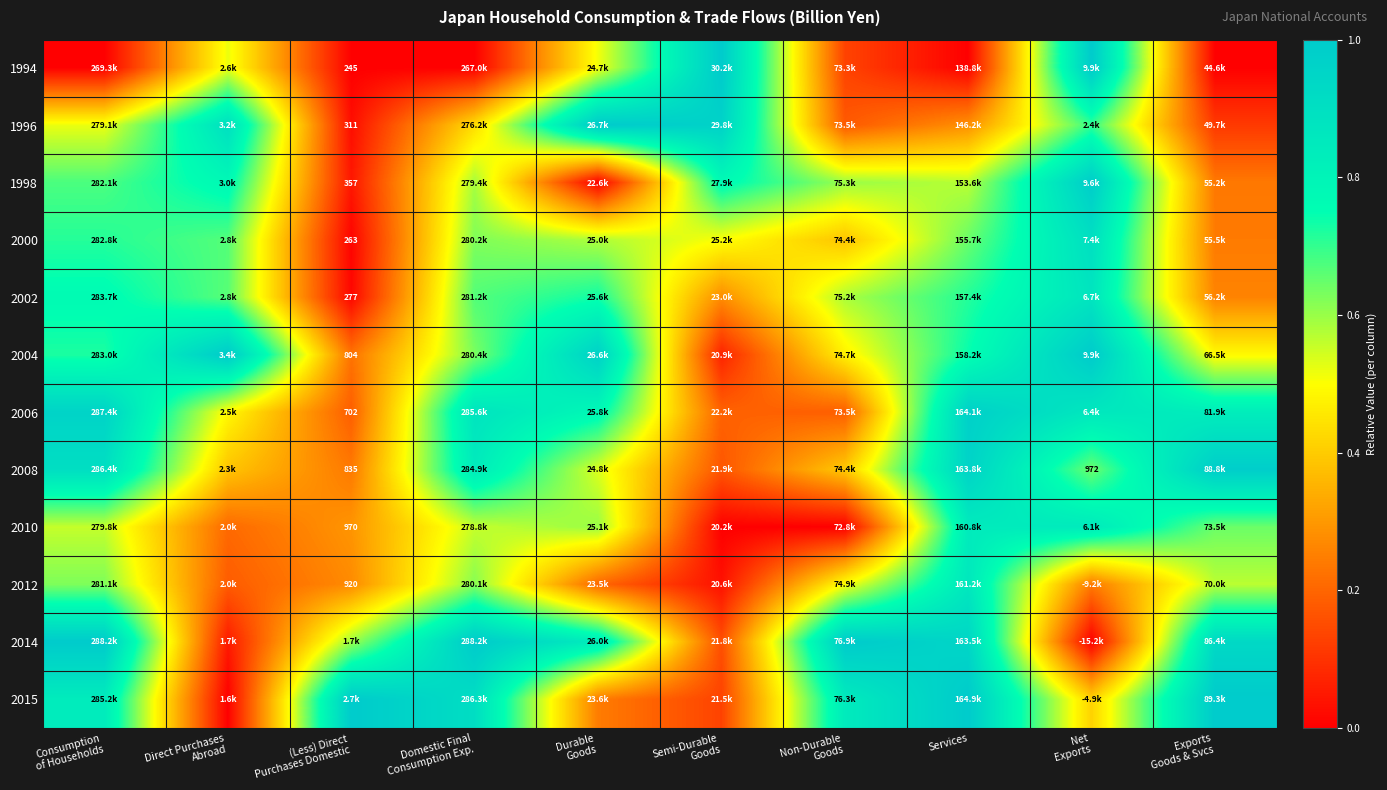

Is it true that 2014 equals 0.4 at Services?

False